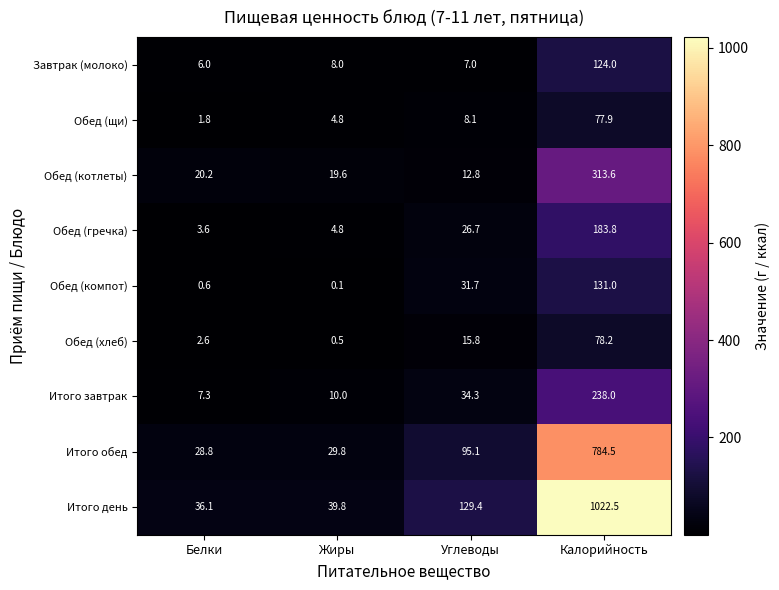

How many data points does each series have?

4